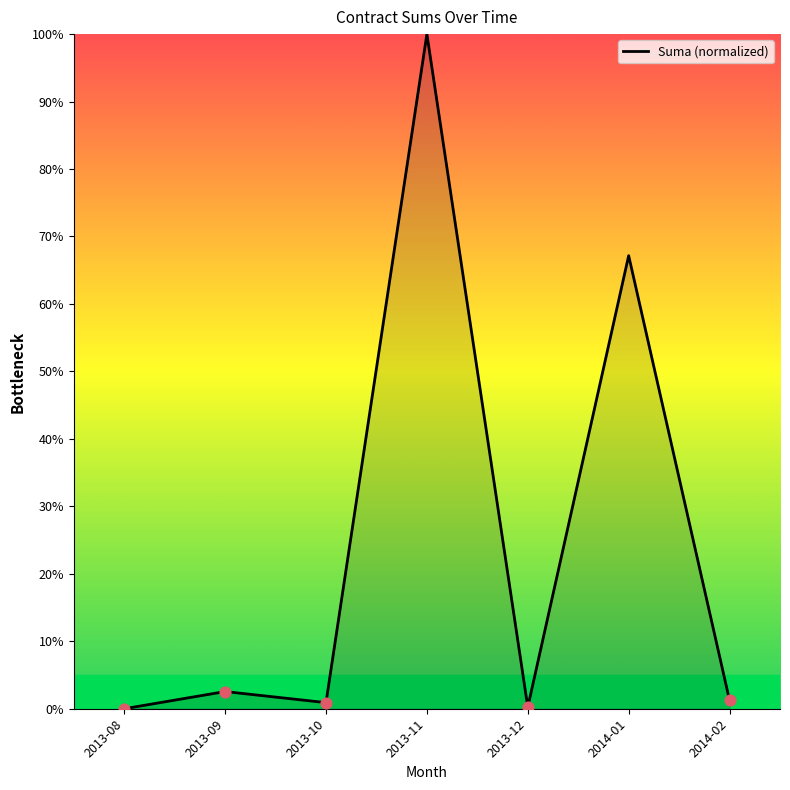

Between 2013-12 and 2014-01, which is larger?

2014-01